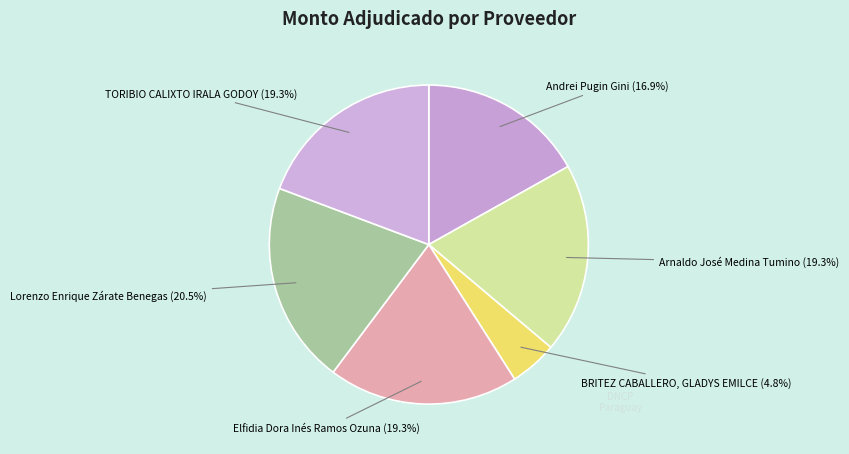

Does Andrei Pugin Gini represent more than half of the total?

No